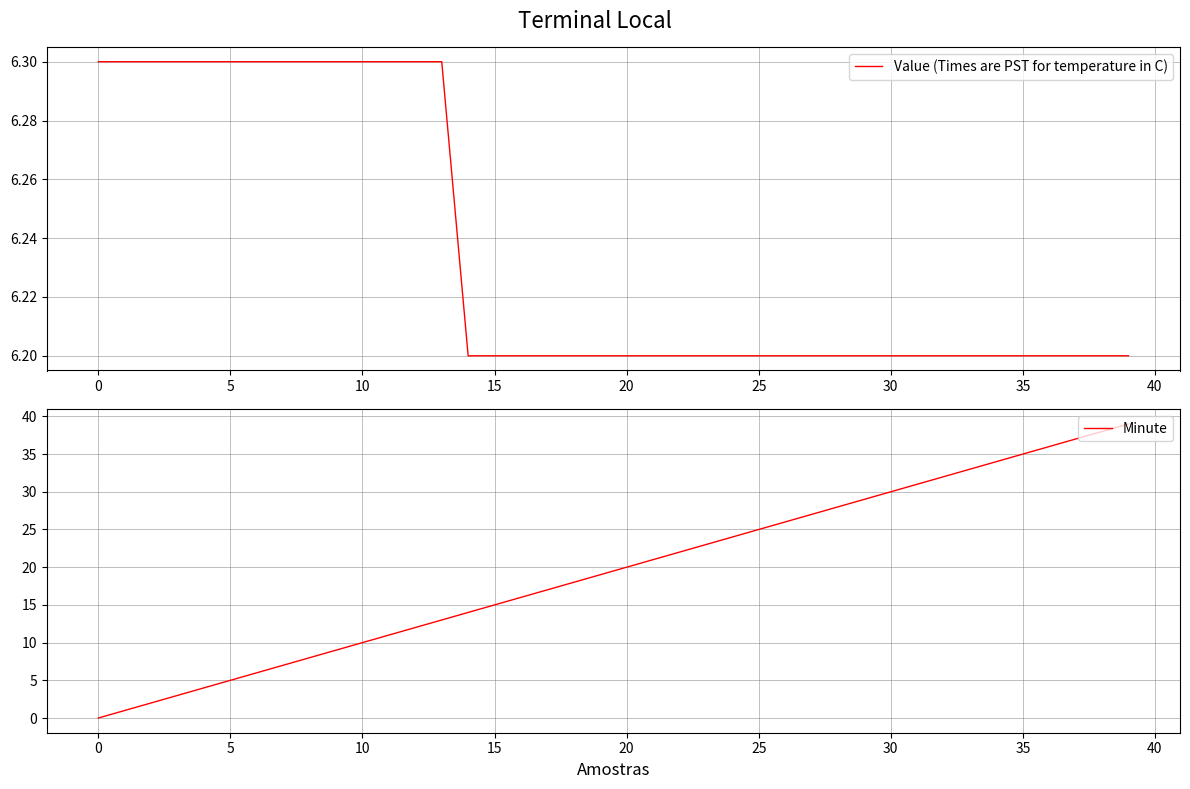

What is the maximum value shown in the chart?

39.0